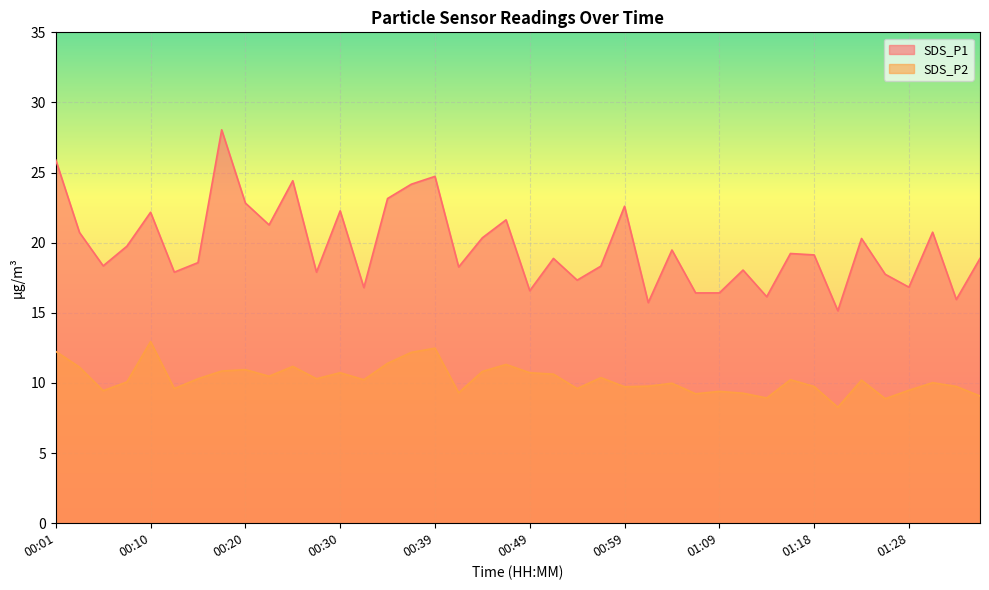

What is the label of the 1st point from the left?

00:01